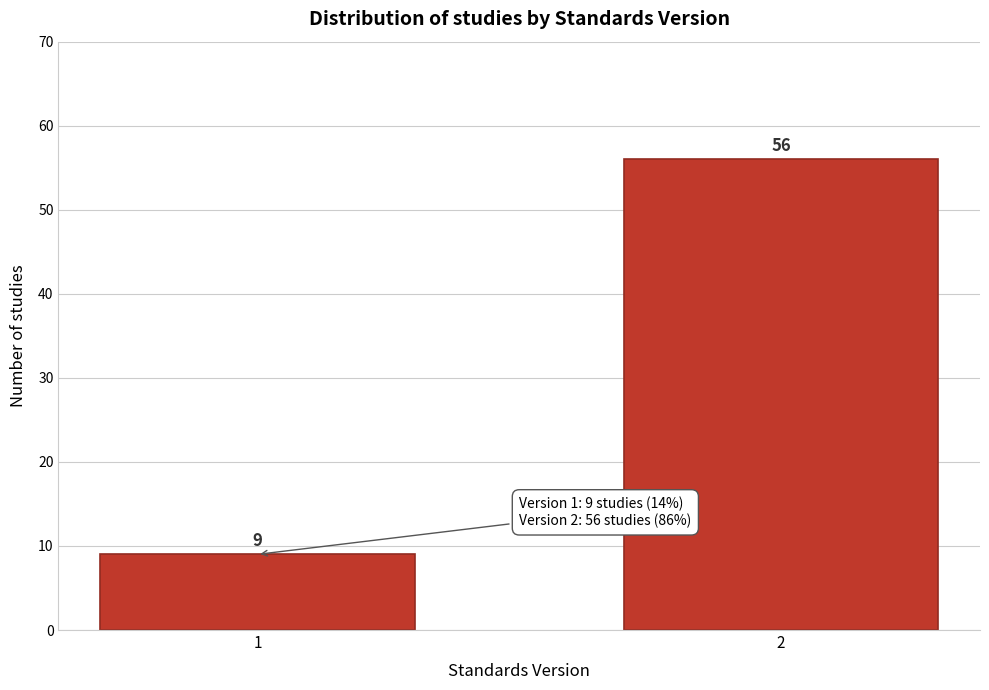

Reading left to right, extract all data points from this chart.

9	56